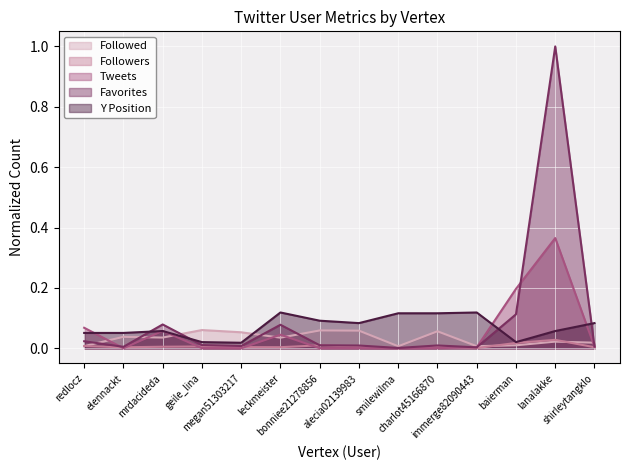

Which series changed the most between smilewilma and shirleytangklo?

Y Position